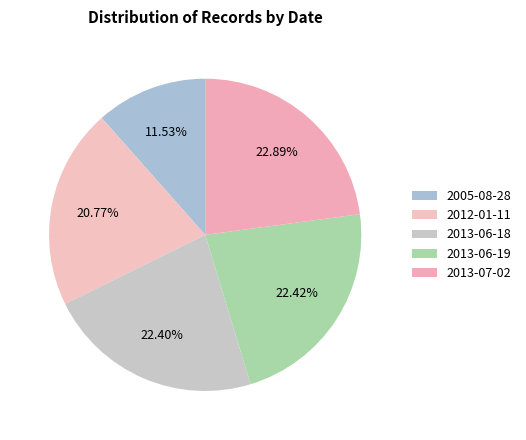

How many segments does this pie chart have?

5